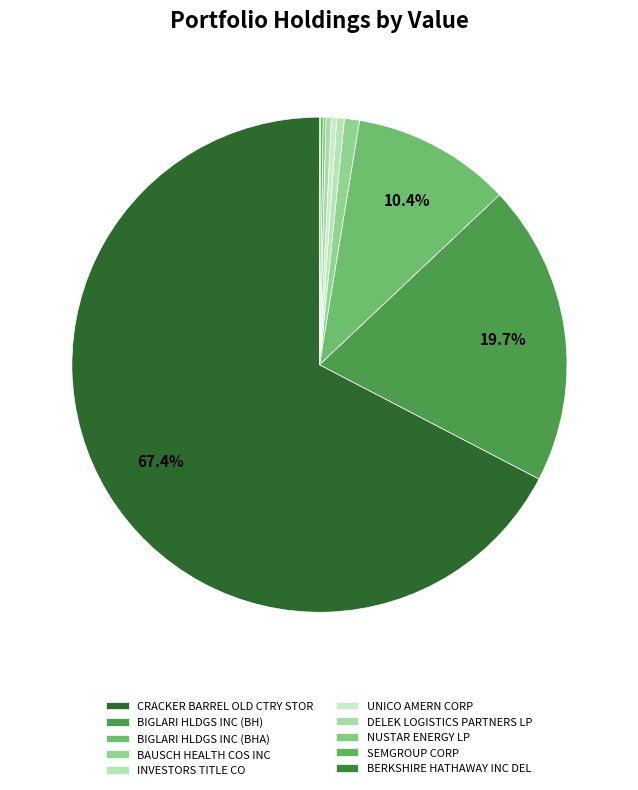

How much of the chart is everything except BIGLARI HLDGS INC (BH)?

80.3%